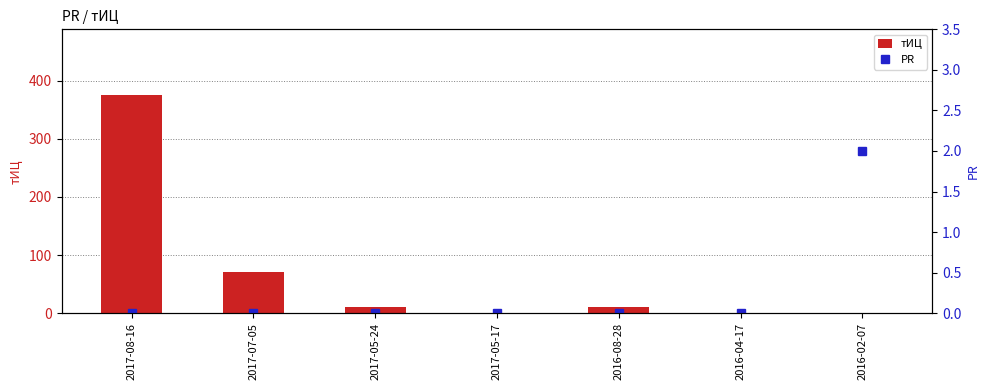

Is the value of PR at 2017-07-05 greater than the value of тИЦ at 2017-08-16?

No